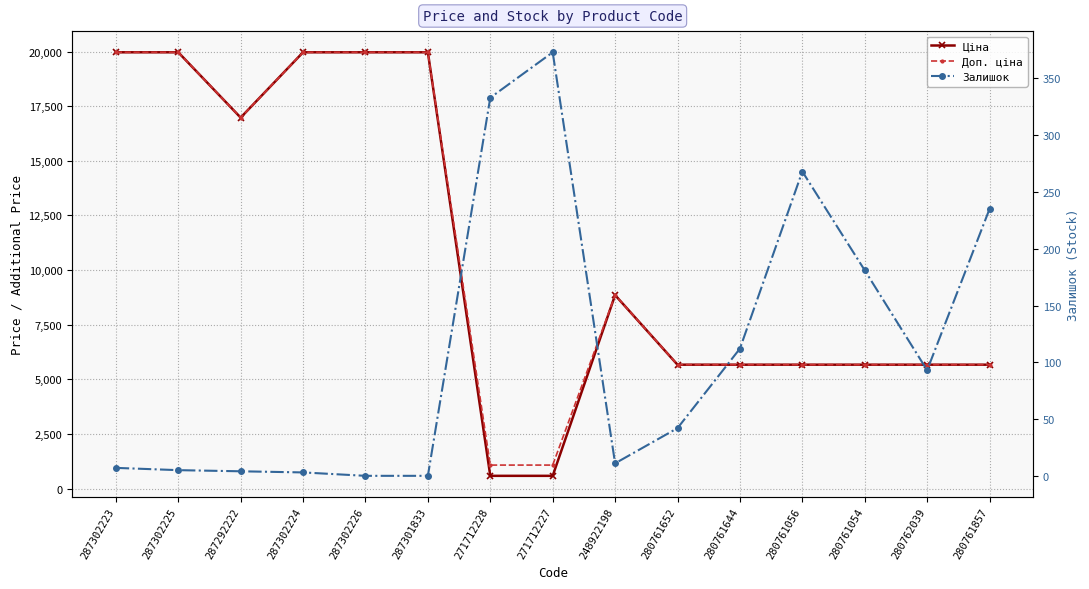

In Залишок, how many points are higher than both neighbors (excluding endpoints)?

2